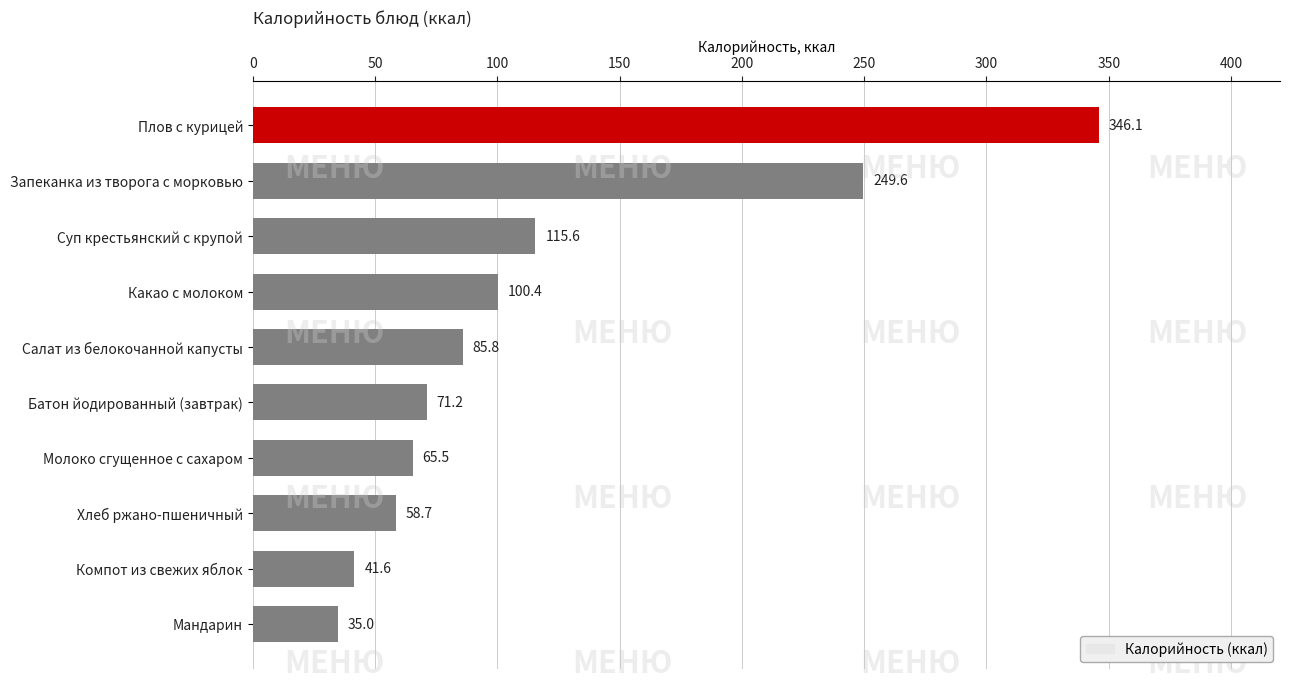

Where is the data nearest to the value 190?

Запеканка из творога с морковью